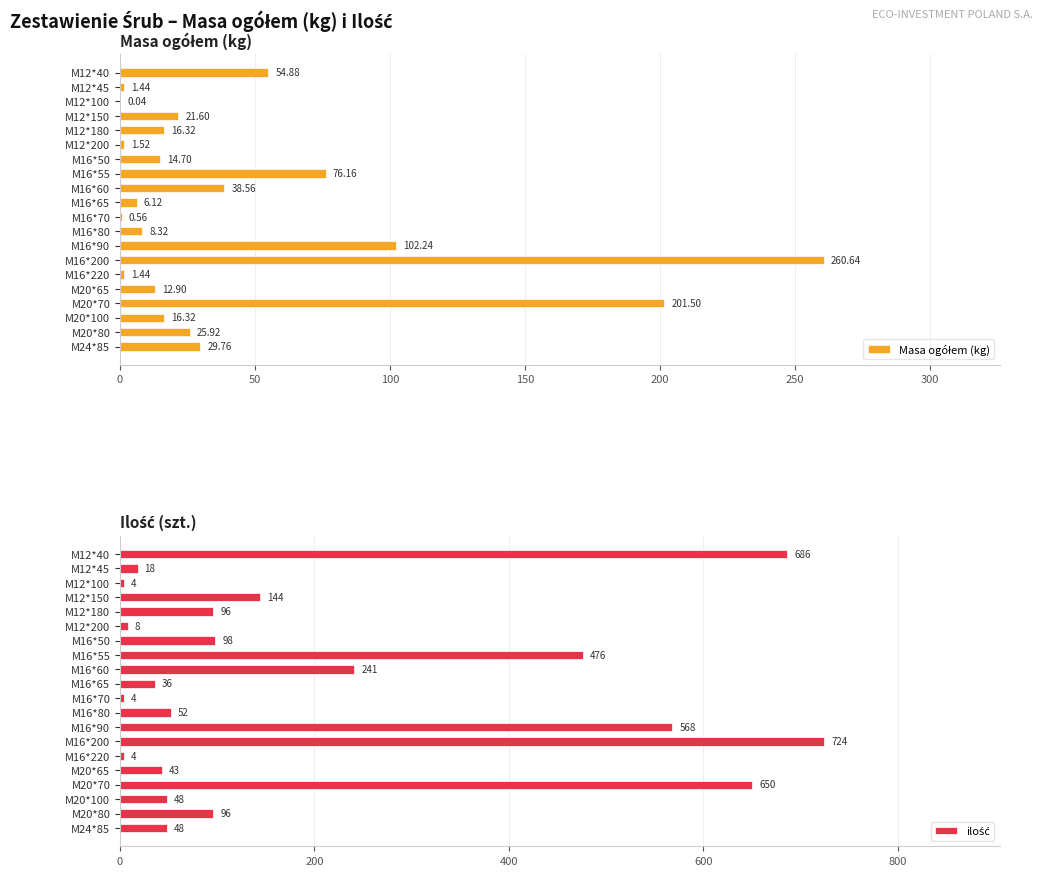

Which series has the widest spread of values?

ilość